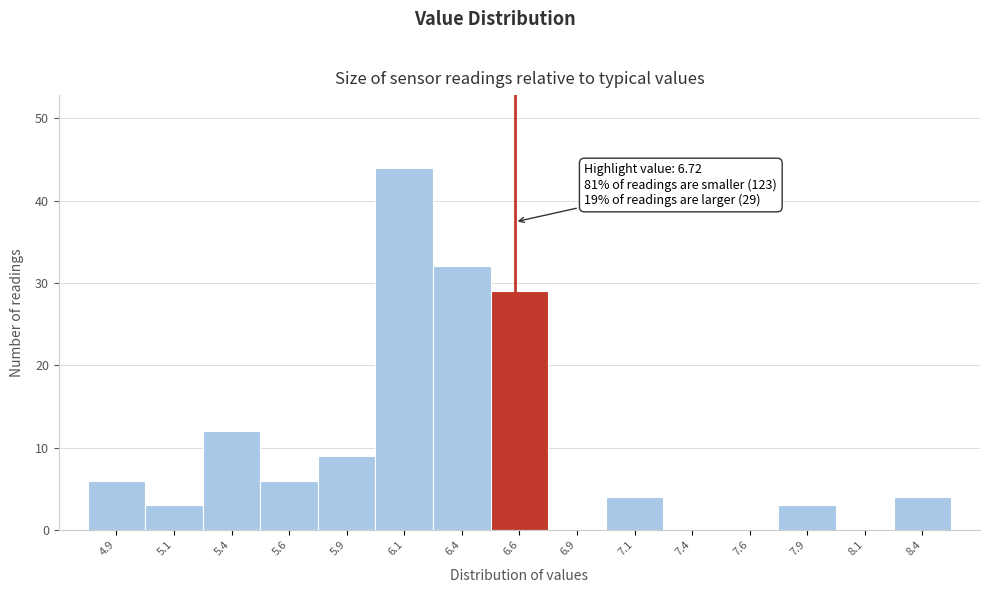

Reading left to right, list all the values displayed in this chart.

4.9=6	5.1=3	5.4=12	5.6=6	5.9=9	6.1=44	6.4=32	6.6=29	6.9=0	7.1=4	7.4=0	7.6=0	7.9=3	8.1=0	8.4=4